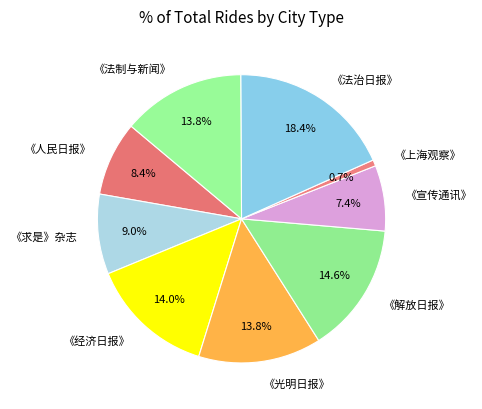

How many slices are in this pie chart?

9